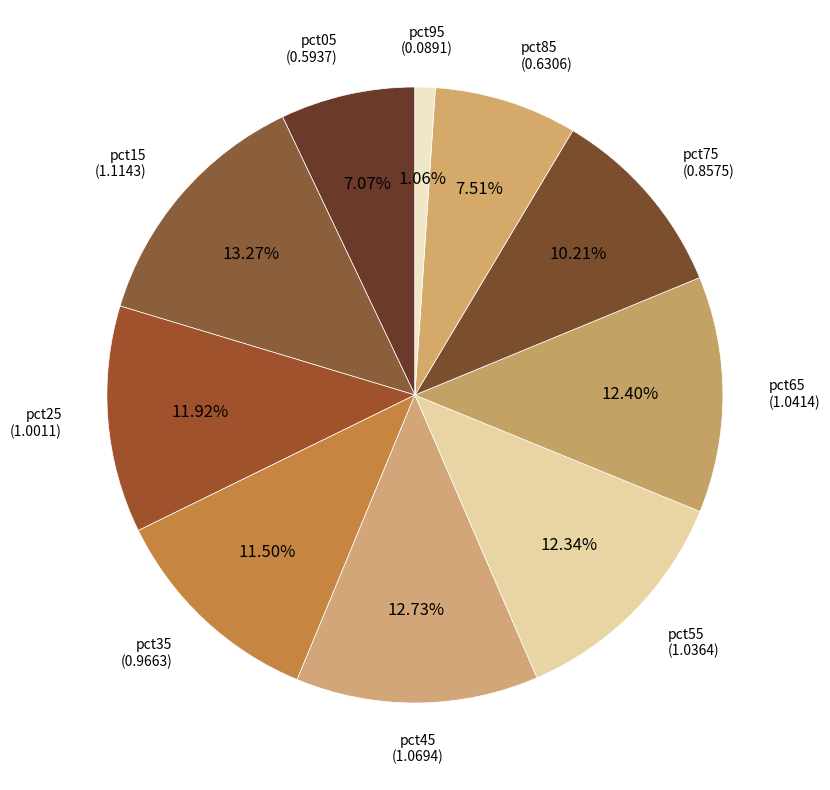

To the nearest percent, what percentage of the pie is pct65?

12%